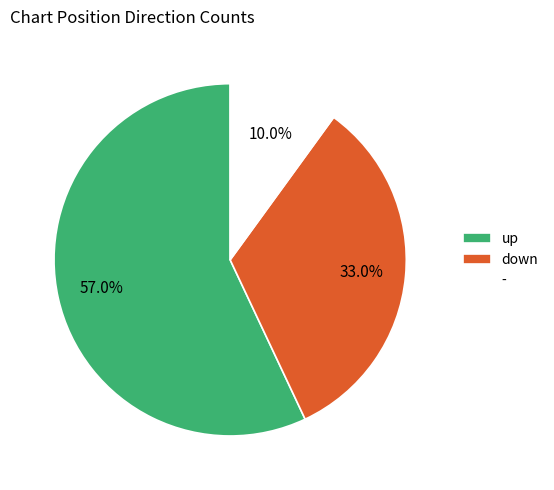

Rank the categories by value from highest to lowest.

up, down, -